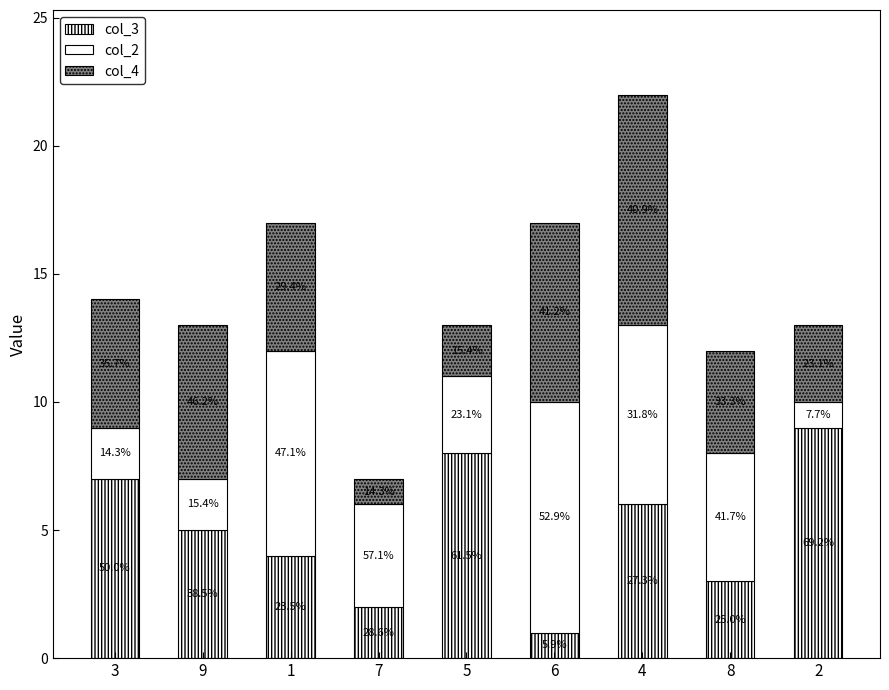

How many bars are there in total?

9